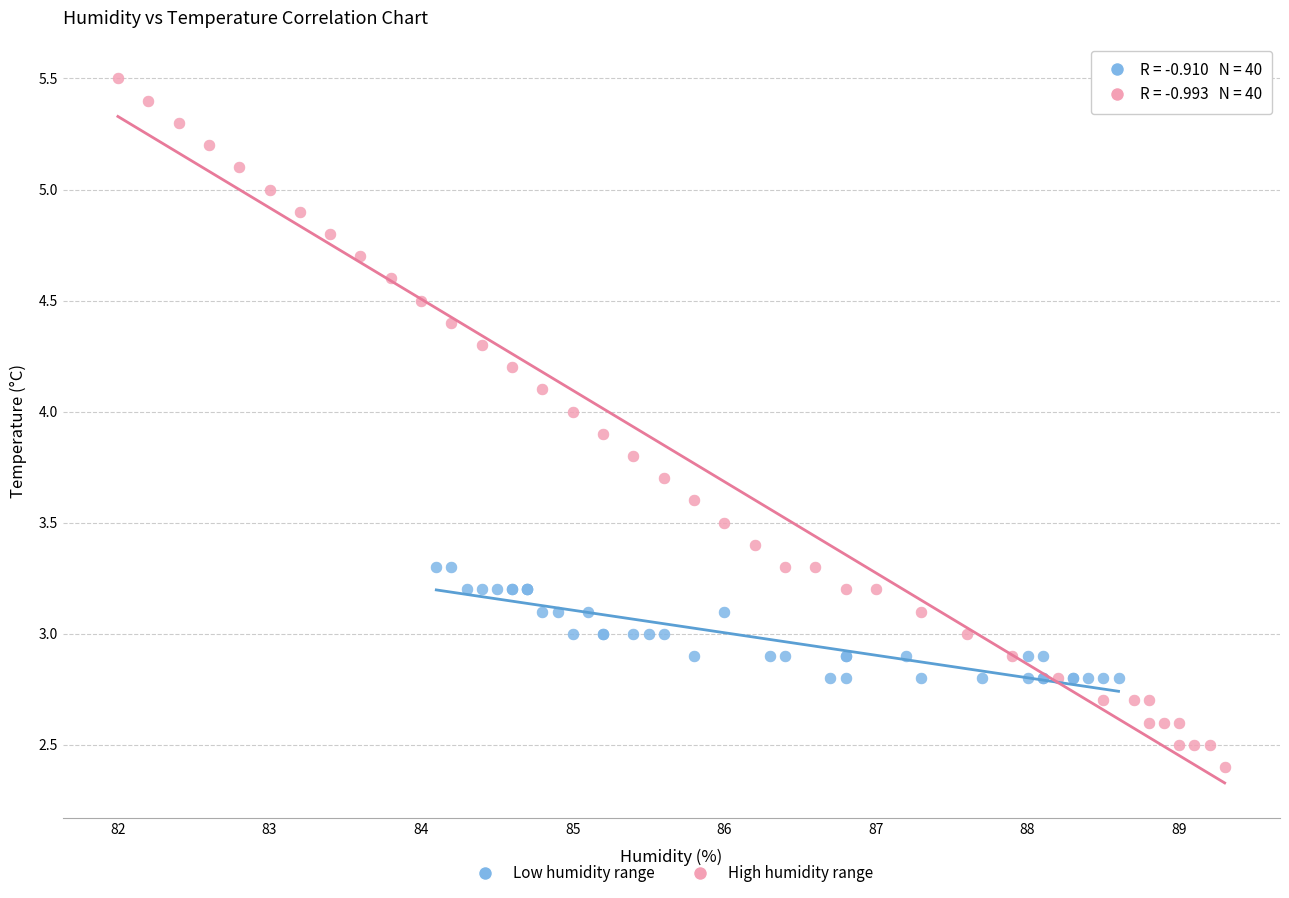

Which series contains the lowest Y value?

High humidity range